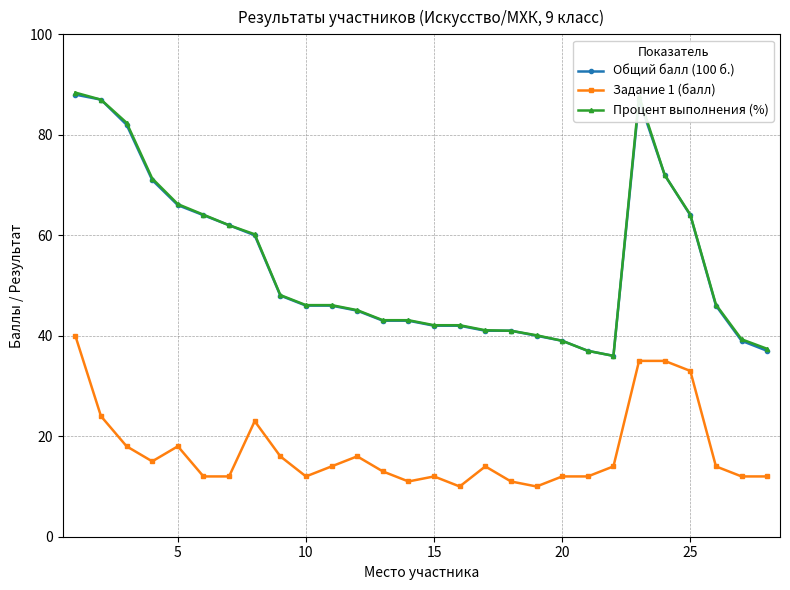

At how many categories does at least one series exceed 57?

11